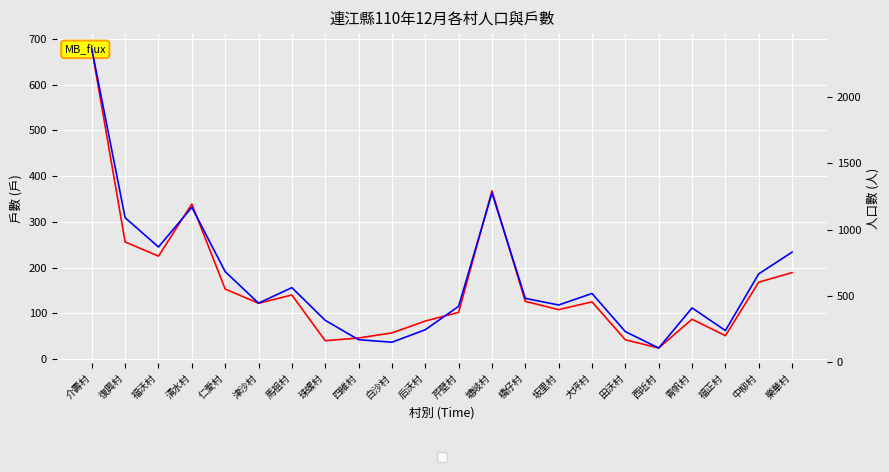

How many interior local peaks does the 人口數 series have?

5